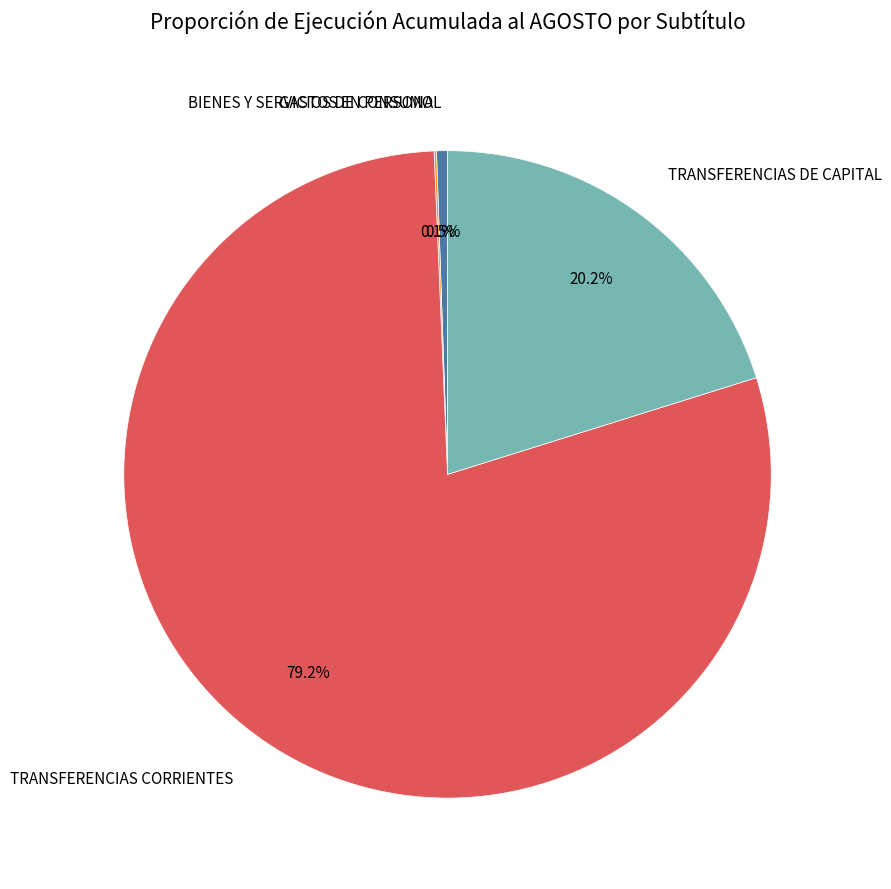

To the nearest percent, what is the difference between the largest and smallest slice percentages?

79%